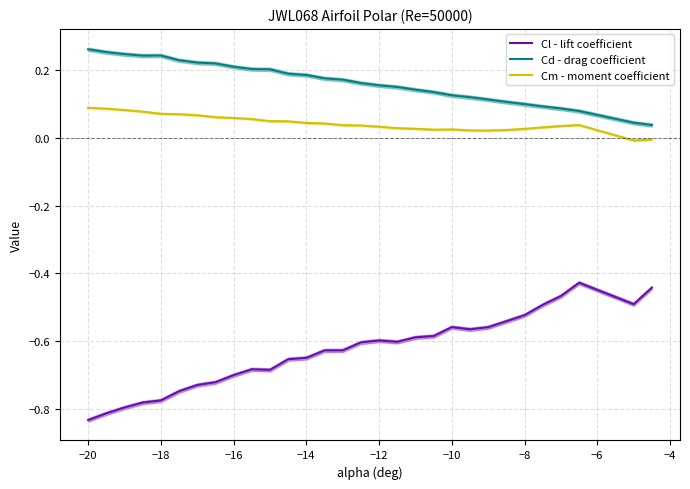

The Cd - drag coefficient series shows 0.1 at −14. True or false?

False